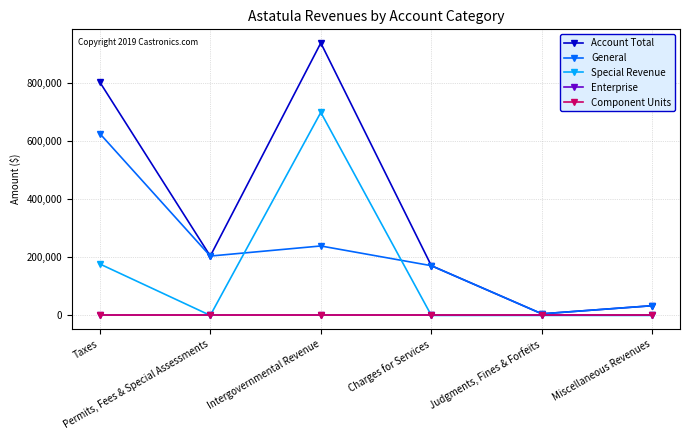

True or false: Enterprise has more than 1 interior local peaks.

False